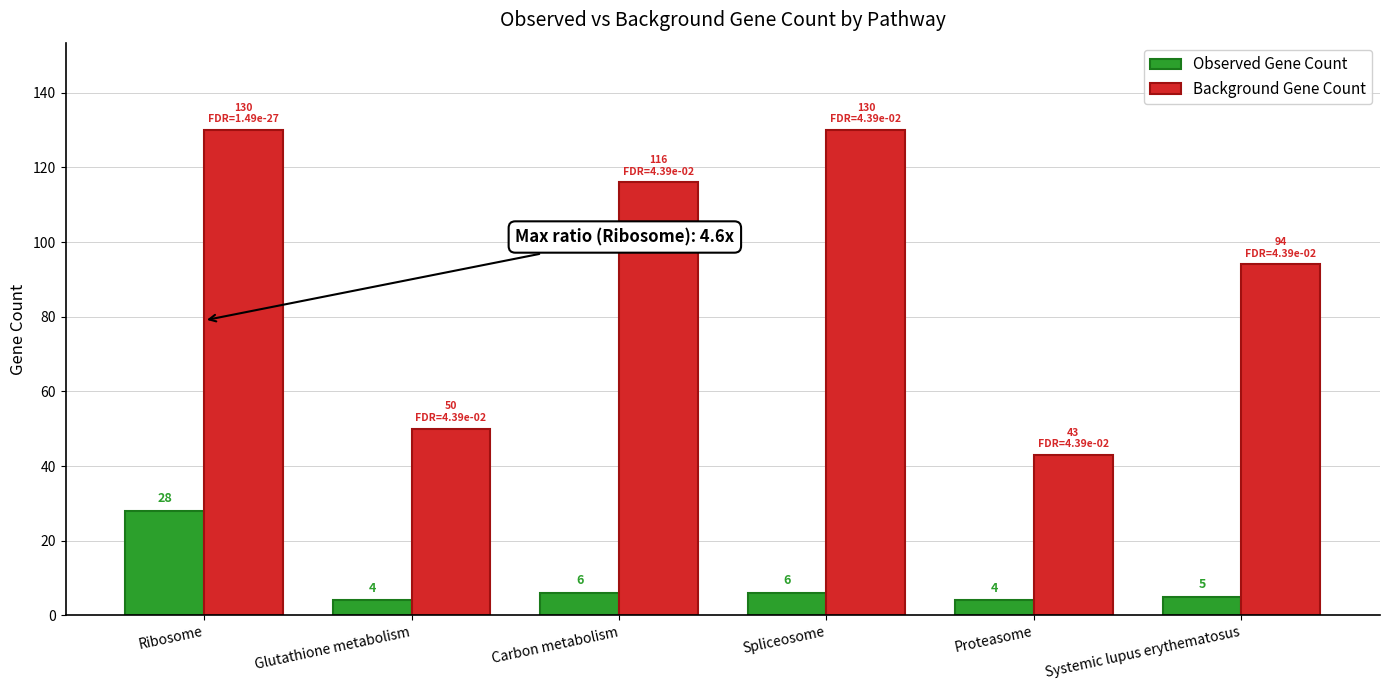

List the series in order of their overall mean, lowest first.

Observed Gene Count, Background Gene Count